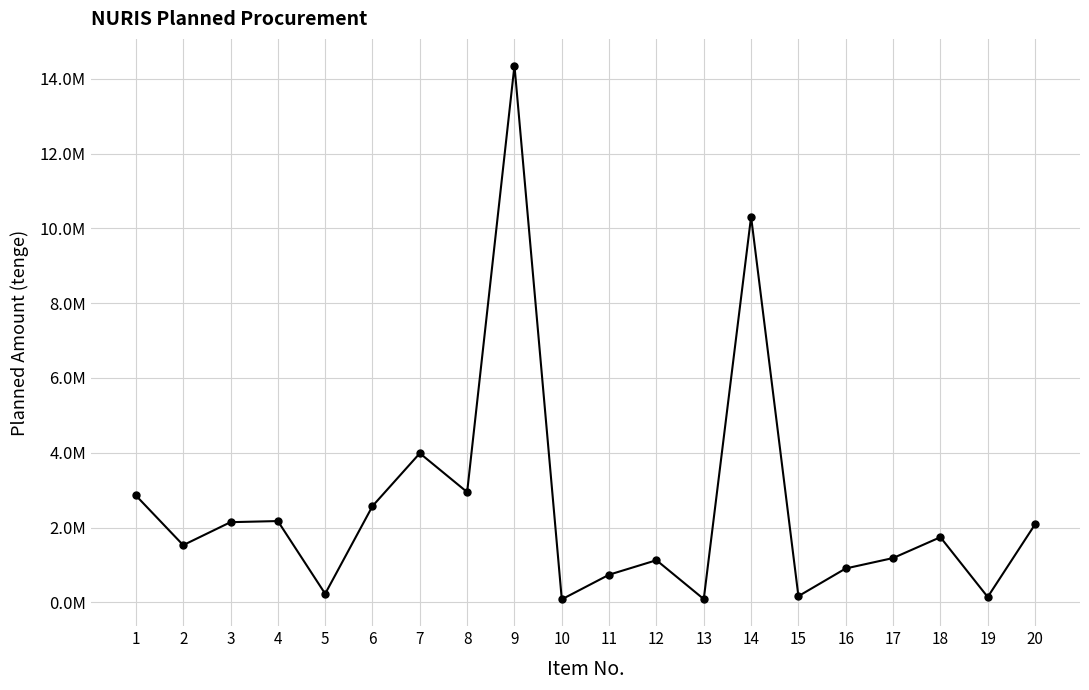

True or false: the data has more than 2 interior local peaks.

True